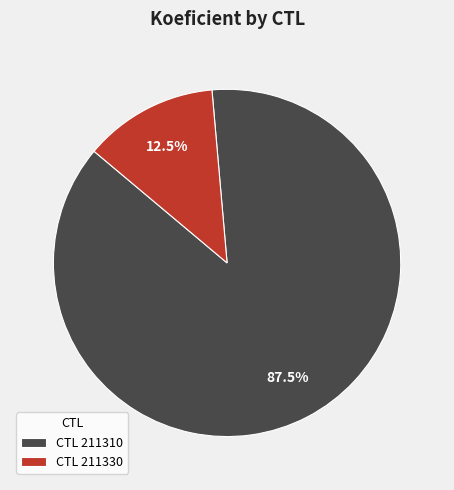

Does any single category account for the majority?

Yes